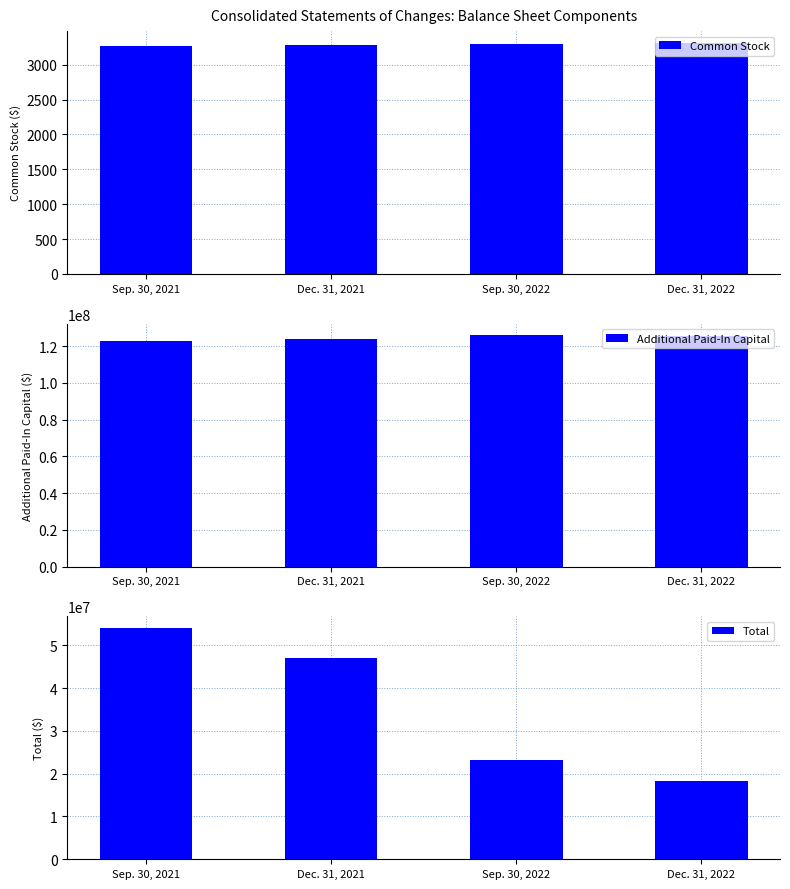

The value of Additional Paid-In Capital at Dec. 31, 2022 is 125333873. True or false?

True